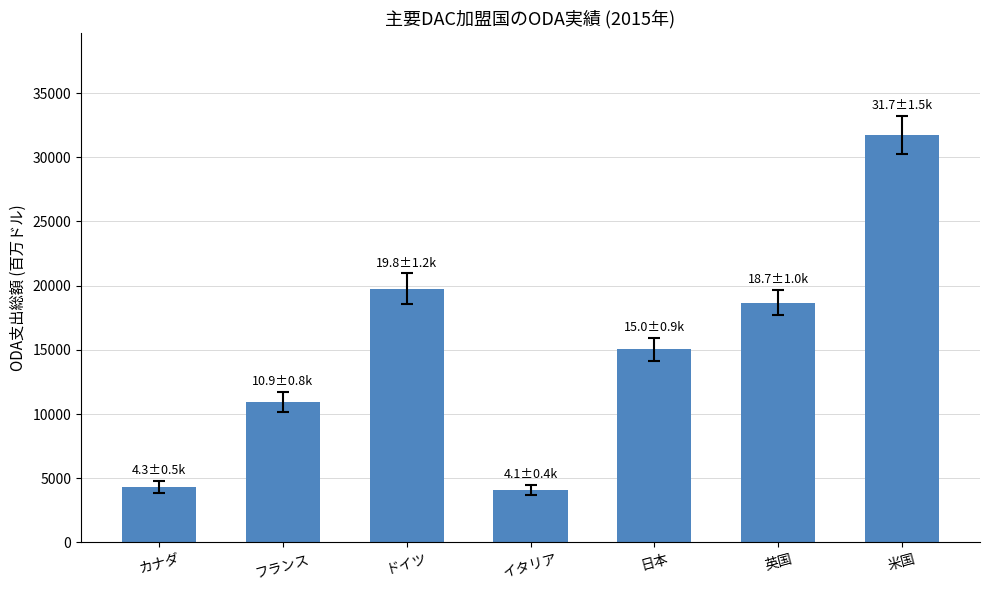

Are the bars grouped side by side (vs. stacked)?

No